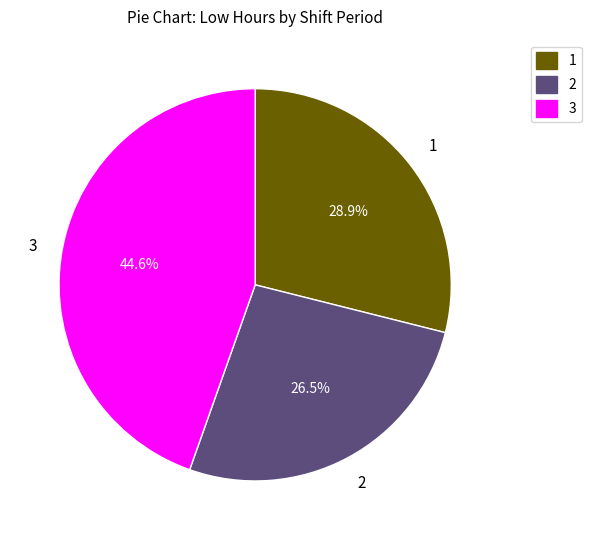

How many segments does this pie chart have?

3